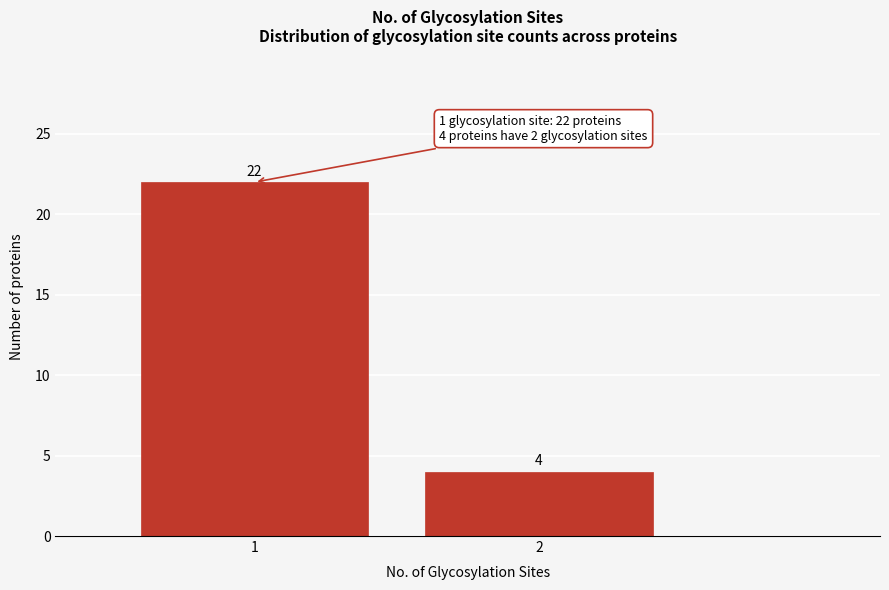

Reading left to right, transcribe all the data shown in this chart.

1=22	2=4